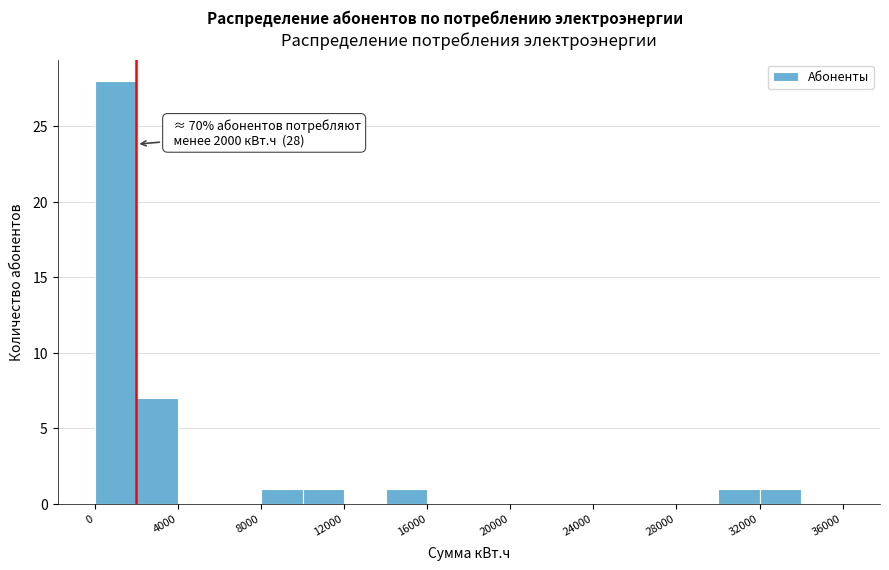

Which range on the x-axis has the tallest bar?

0 to 2000